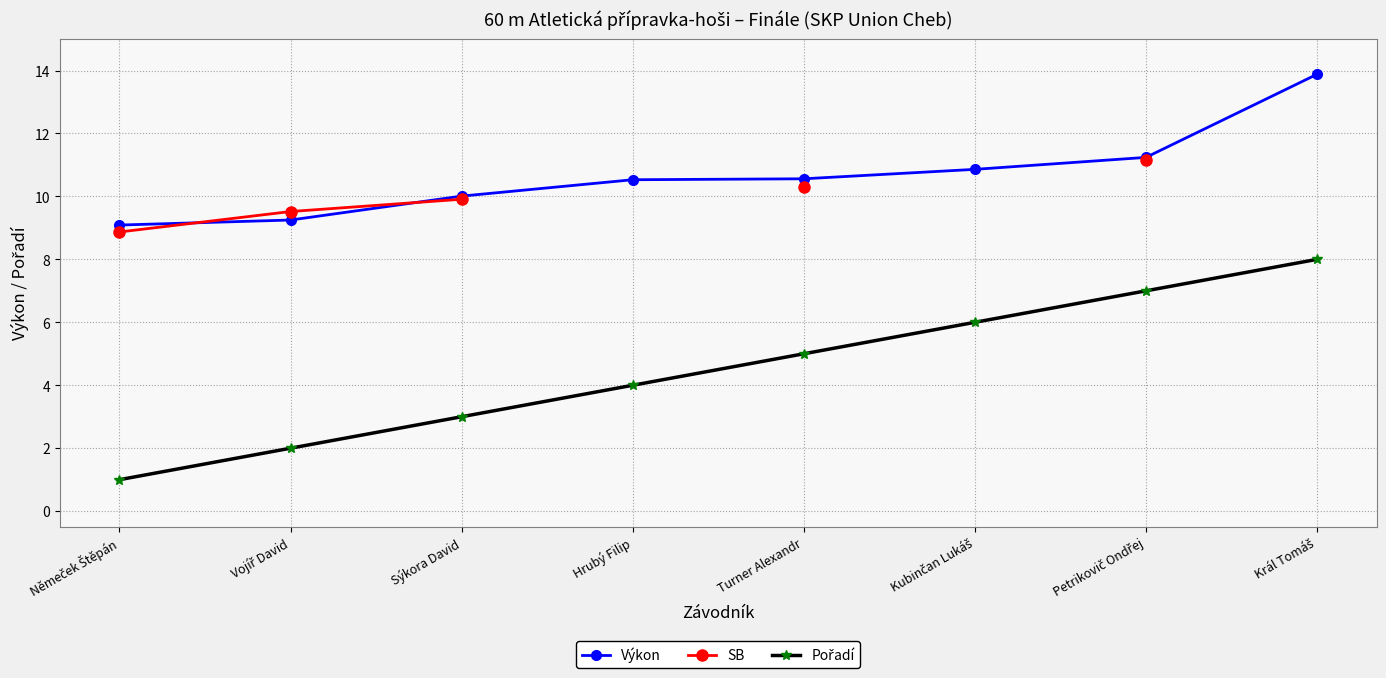

Between Turner Alexandr and Petrikovič Ondřej, which series saw the biggest shift?

Pořadí